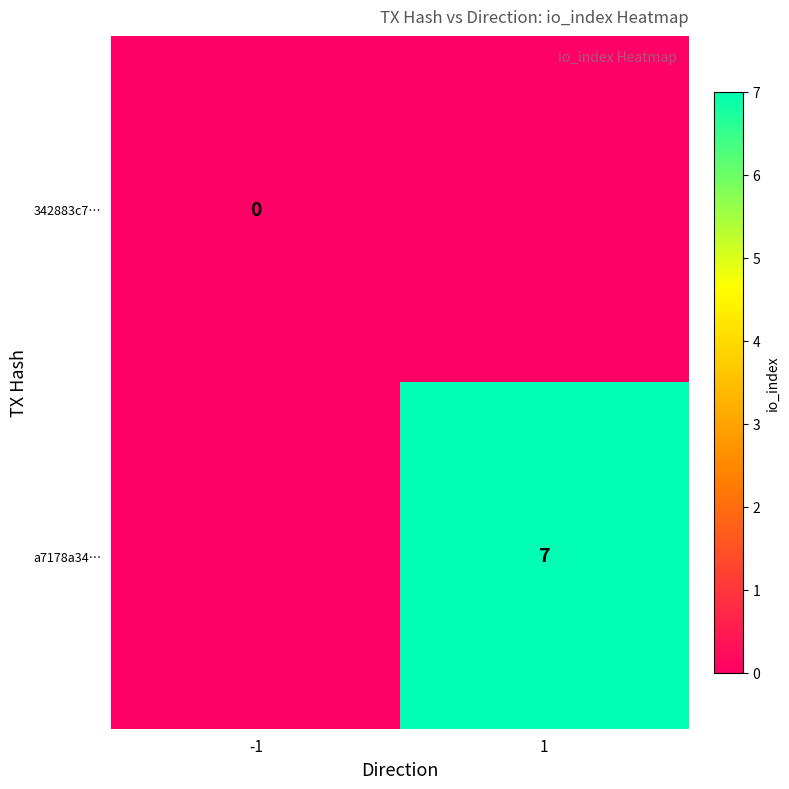

How many distinct data groups are displayed?

2